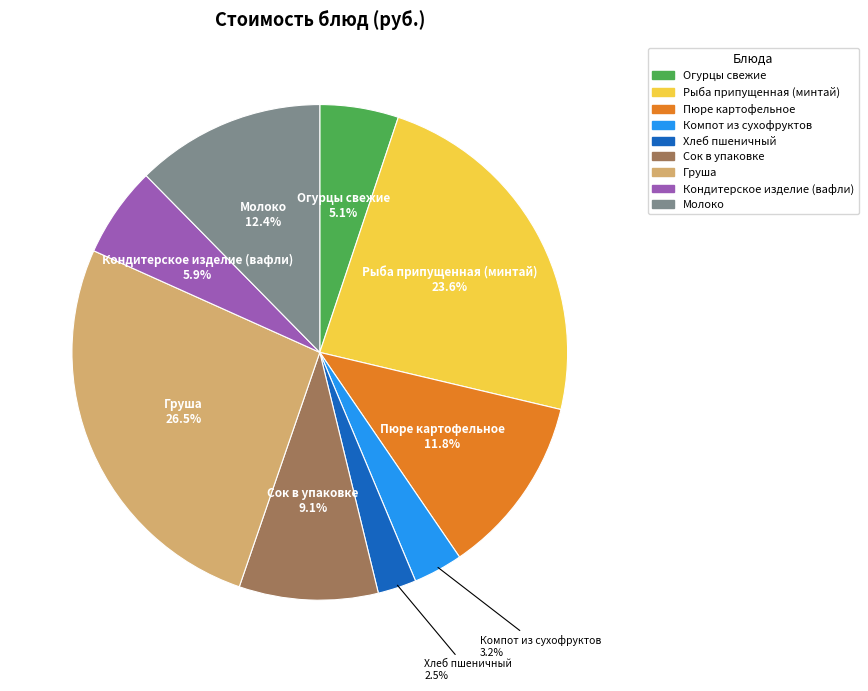

What is the ratio of the value at Груша to the value at Сок в упаковке?

2.9